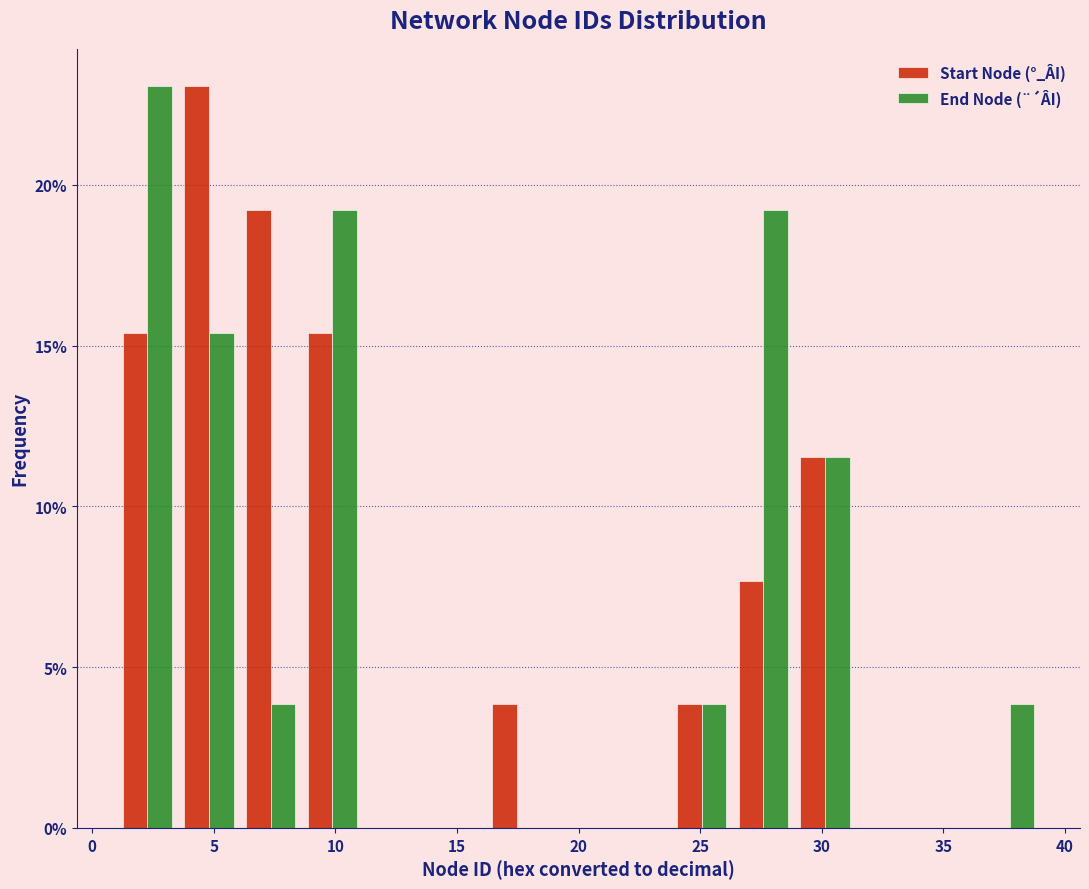

Reading left to right, transcribe this chart: for each range on the x-axis, give the height of each series' bar. Neither the bar edges nor the heights are printed on the chart, so give them approximately, as read against the axes.

1.0 to 3.5: Start Node (°_ÂI)=15.5	End Node (¨´ÂI)=23.0
3.5 to 6.0: Start Node (°_ÂI)=23.0	End Node (¨´ÂI)=15.5
6.0 to 8.5: Start Node (°_ÂI)=19.0	End Node (¨´ÂI)=4.0
8.5 to 11.0: Start Node (°_ÂI)=15.5	End Node (¨´ÂI)=19.0
11.0 to 13.5: Start Node (°_ÂI)=0	End Node (¨´ÂI)=0
13.5 to 16.0: Start Node (°_ÂI)=0	End Node (¨´ÂI)=0
16.0 to 18.5: Start Node (°_ÂI)=4.0	End Node (¨´ÂI)=0
18.5 to 21.5: Start Node (°_ÂI)=0	End Node (¨´ÂI)=0
21.5 to 24.0: Start Node (°_ÂI)=0	End Node (¨´ÂI)=0
24.0 to 26.5: Start Node (°_ÂI)=4.0	End Node (¨´ÂI)=4.0
26.5 to 29.0: Start Node (°_ÂI)=7.5	End Node (¨´ÂI)=19.0
29.0 to 31.5: Start Node (°_ÂI)=11.5	End Node (¨´ÂI)=11.5
31.5 to 34.0: Start Node (°_ÂI)=0	End Node (¨´ÂI)=0
34.0 to 36.5: Start Node (°_ÂI)=0	End Node (¨´ÂI)=0
36.5 to 39.0: Start Node (°_ÂI)=0	End Node (¨´ÂI)=4.0